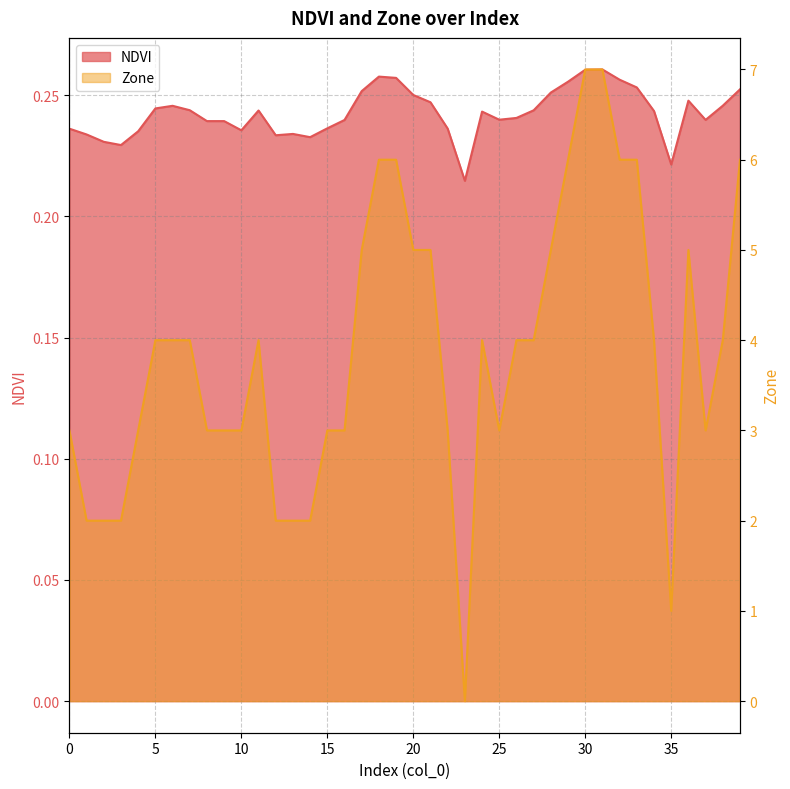

Between which two adjacent categories do Zone and NDVI first intersect?

22 and 23